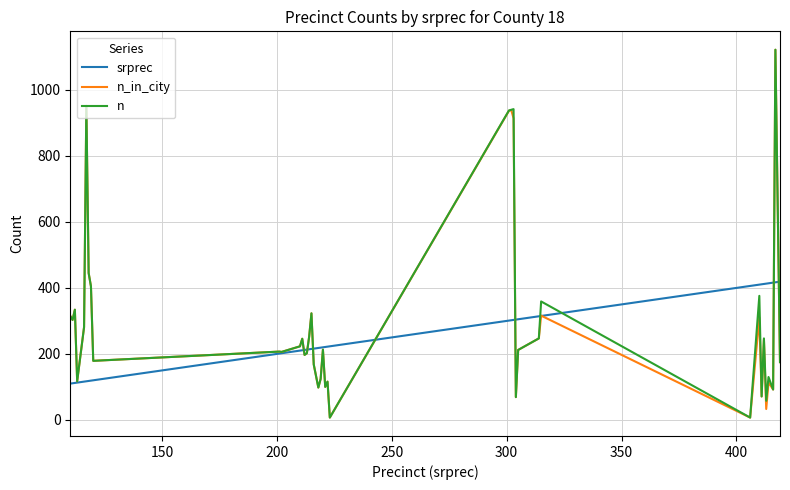

True or false: n_in_city has more than 2 points higher than both neighbors.

True